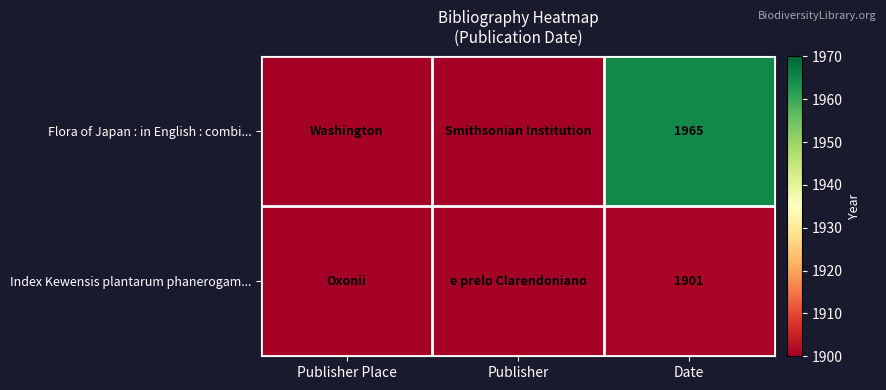

What is the total value across all series at Date?

3866